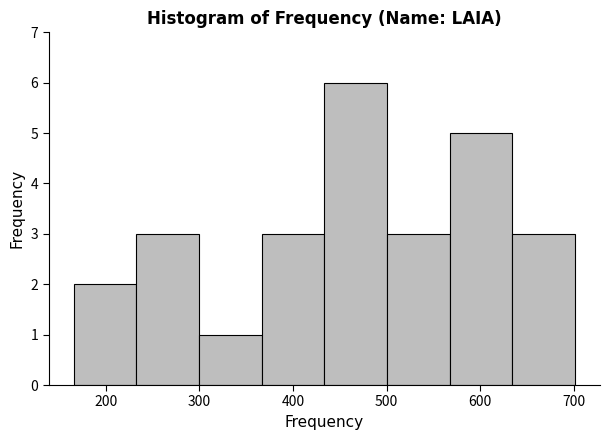

Reading left to right, transcribe this chart: for each bar, give the range it covers on the x-axis and its height. Neither the bar edges nor the heights are printed on the chart, so give them approximately, as read against the axes.

170 to 230: 2
230 to 300: 3
300 to 370: 1
370 to 430: 3
430 to 500: 6
500 to 570: 3
570 to 630: 5
630 to 700: 3